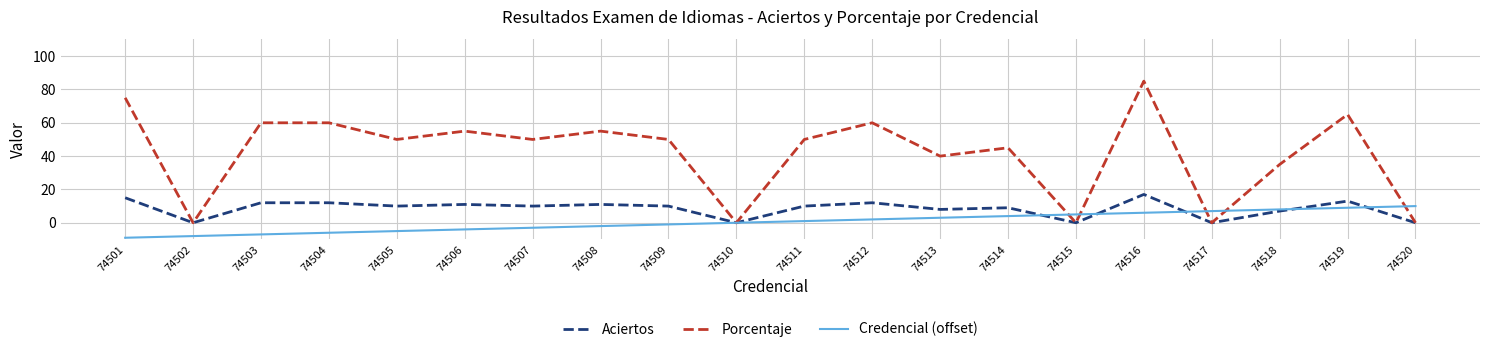

The Credencial (offset) series shows -2 at 74508. True or false?

True